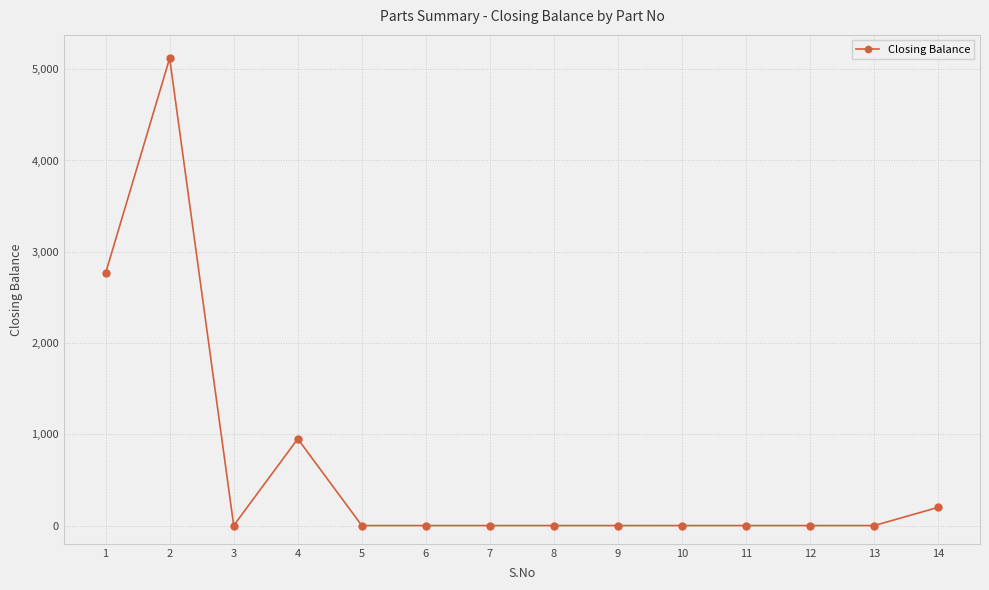

What is the greatest value displayed?

5120